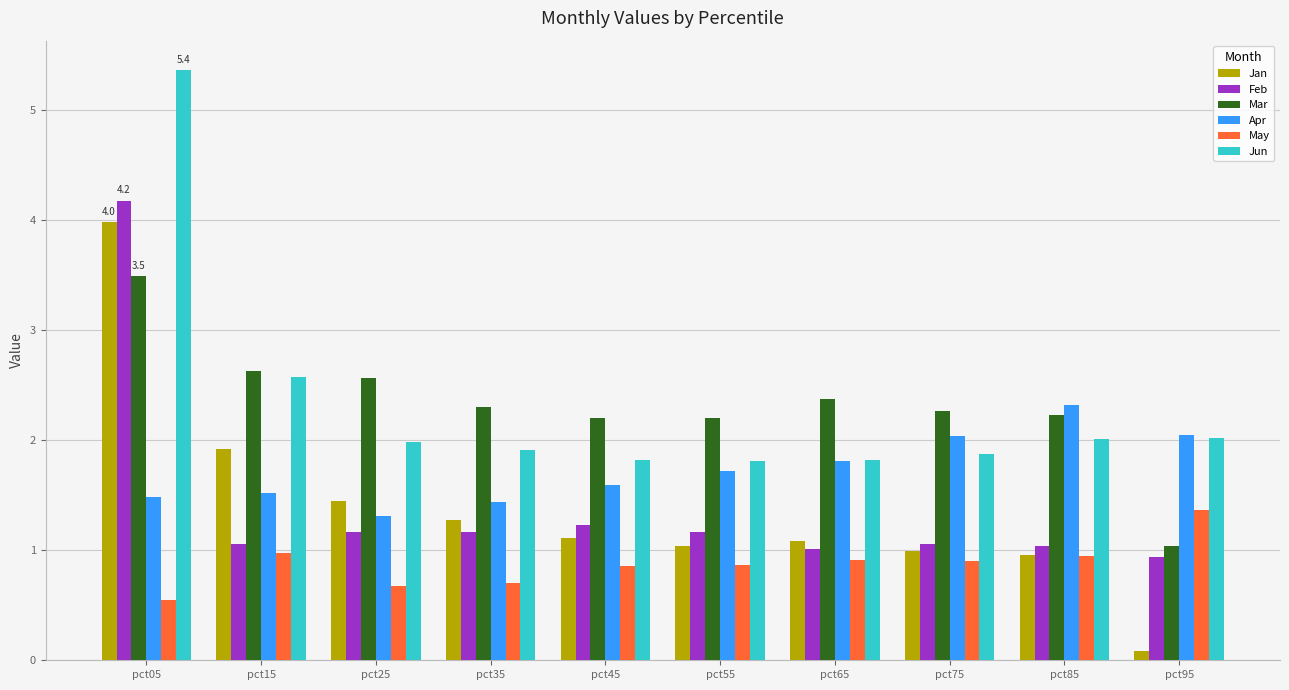

The May series shows 0.8 at pct05. True or false?

False